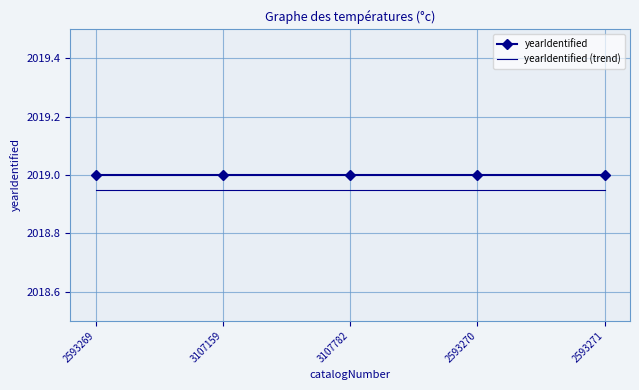

What is the sum of the yearIdentified (trend) values at 3107159 and 2593270?

4037.9